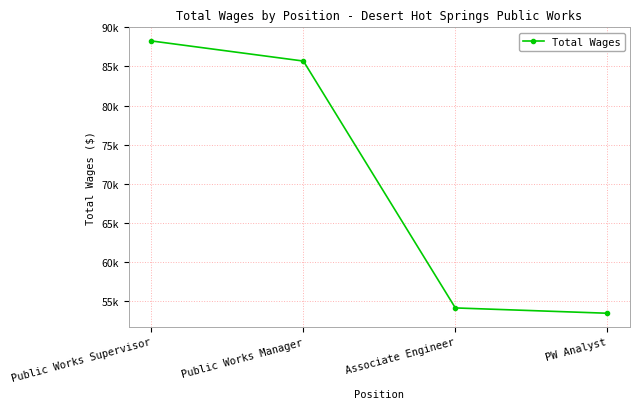

Is this an area chart (filled region under the line)?

No